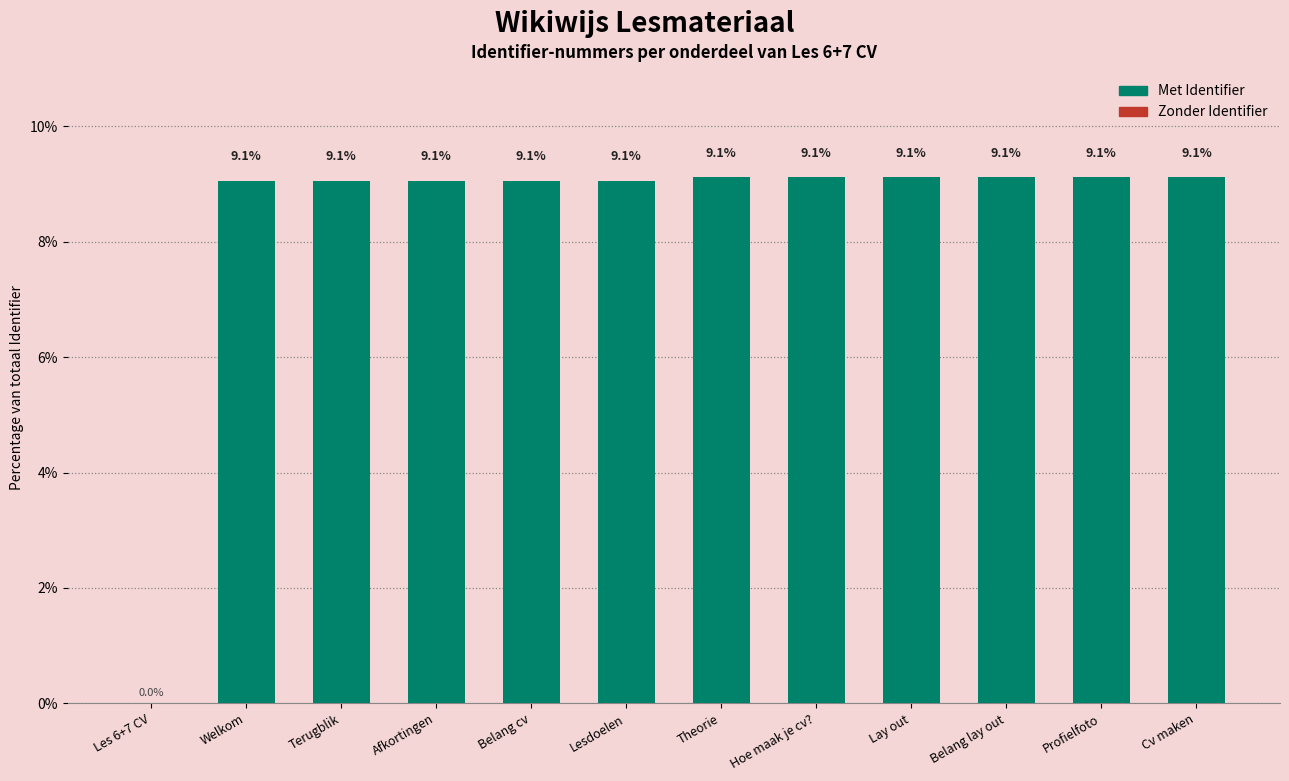

What is the ratio of the value at Cv maken to the value at Hoe maak je cv??

1.0